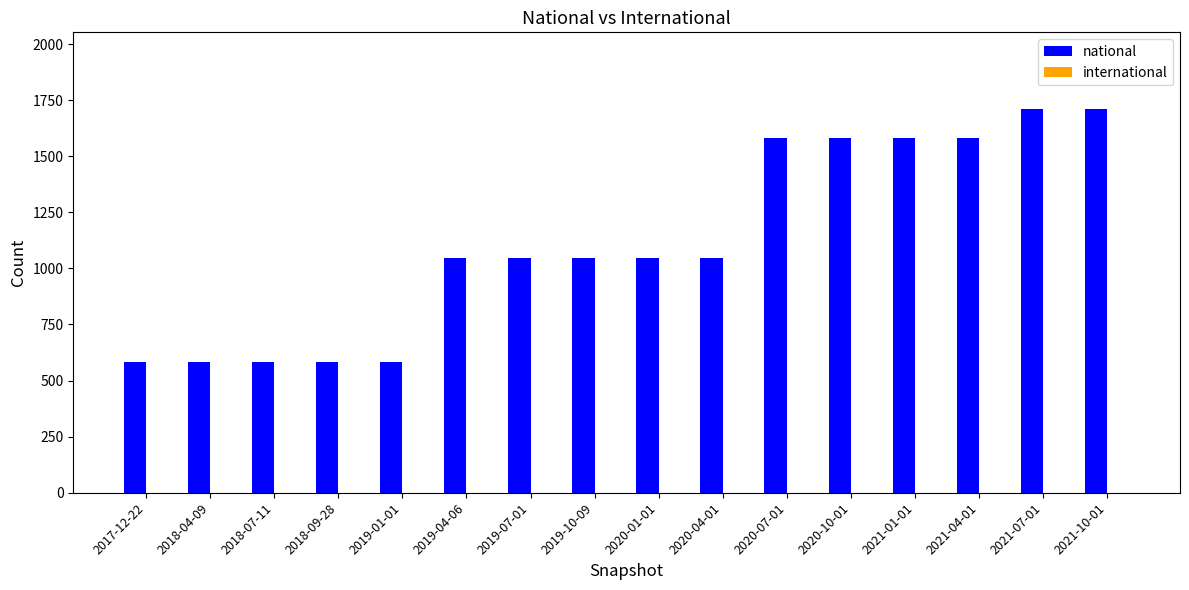

What is the label of the 14th bar from the left?

2021-04-01